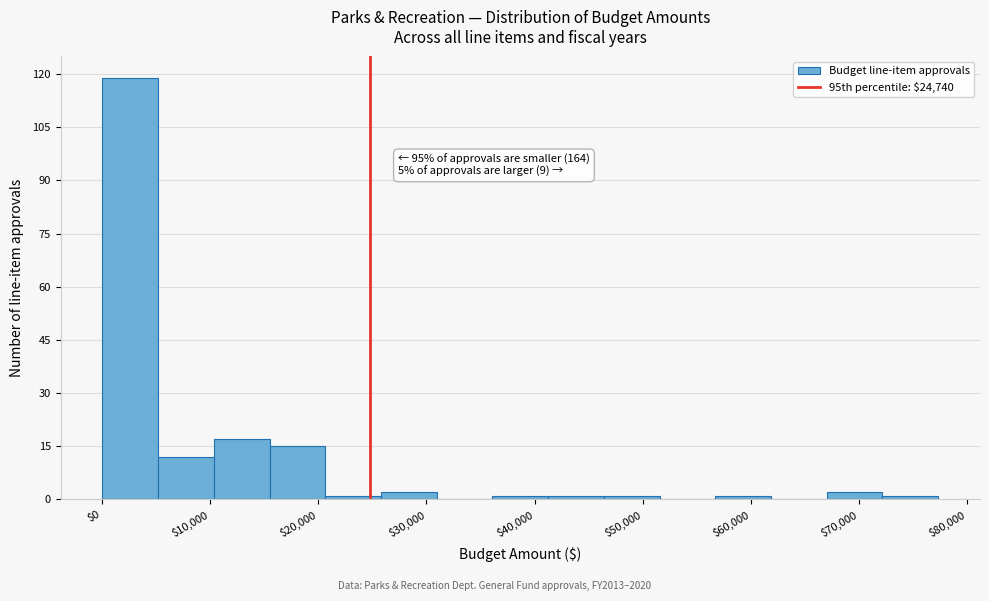

Which range on the x-axis has the tallest bar?

0 to 5000